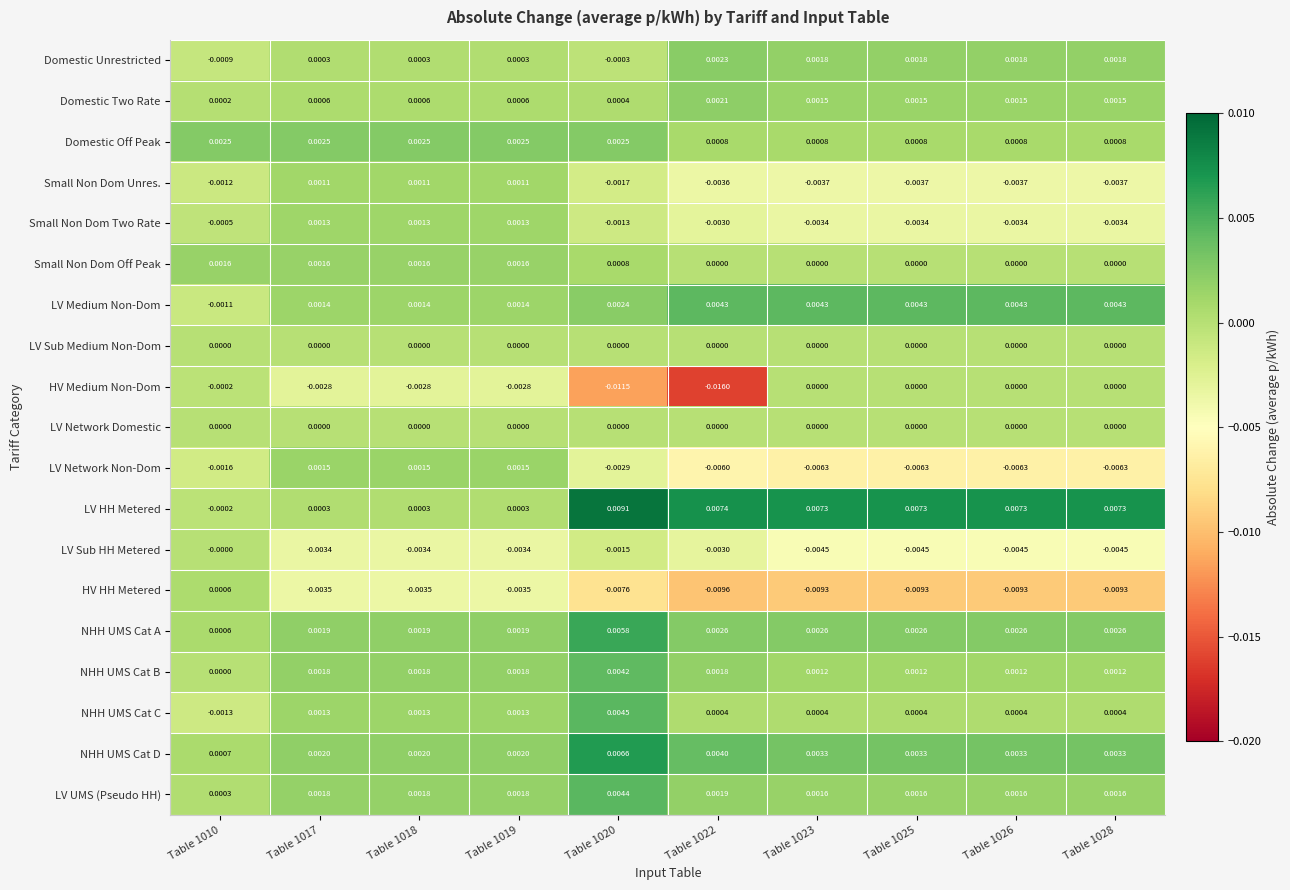

Is the value of Domestic Unrestricted at Table 1028 greater than the value of LV Network Non-Dom at Table 1025?

Yes